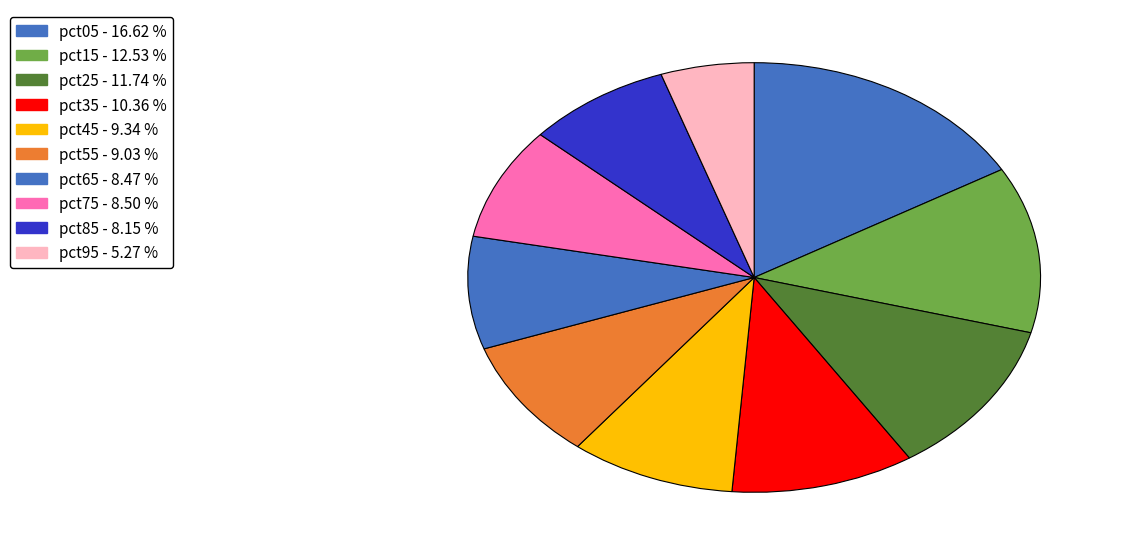

To the nearest percent, what portion does pct65 represent?

8%